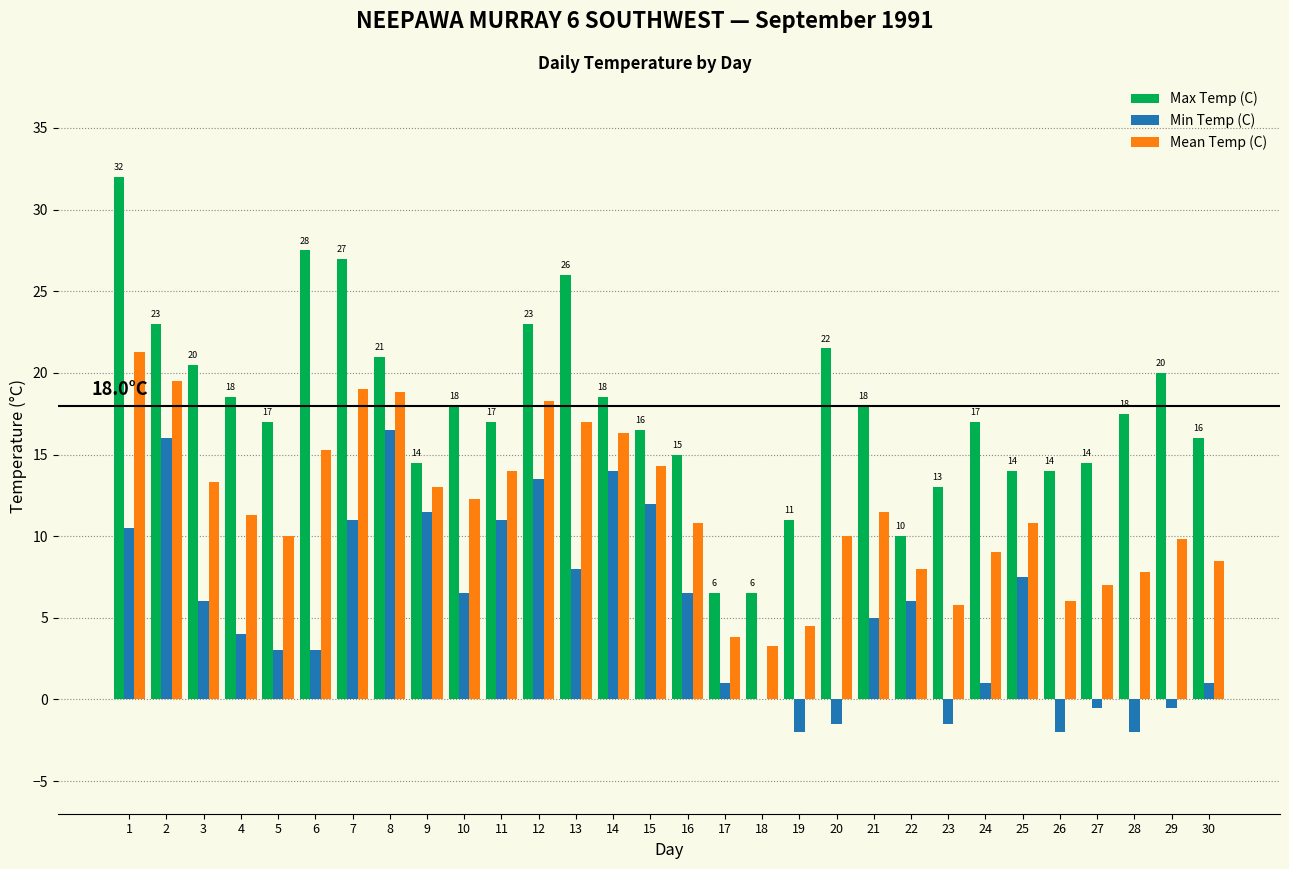

How many series are shown in this chart?

3